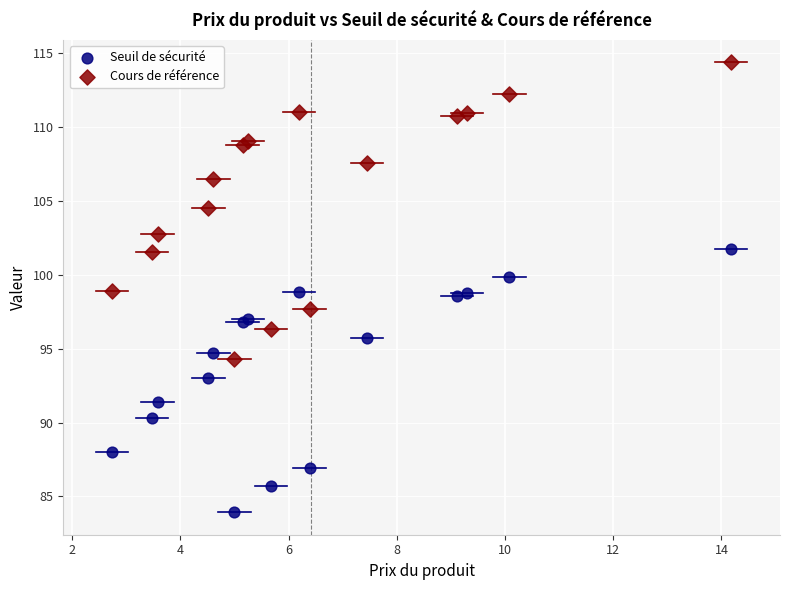

Which series contains the lowest Y value?

Seuil de sécurité